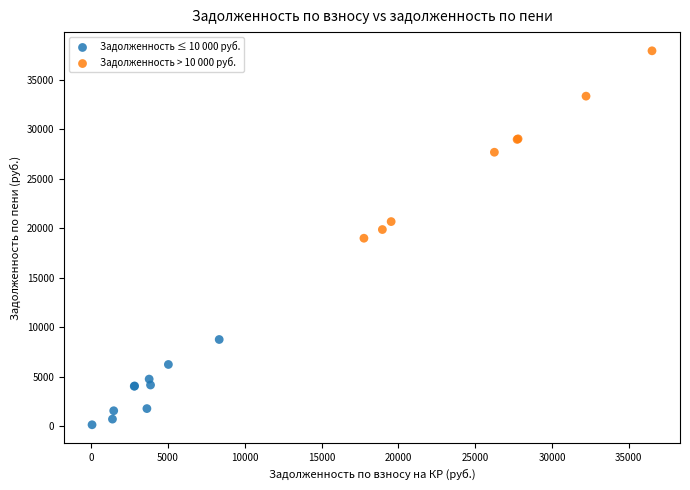

Which series contains the lowest Y value?

Задолженность ≤ 10 000 руб.